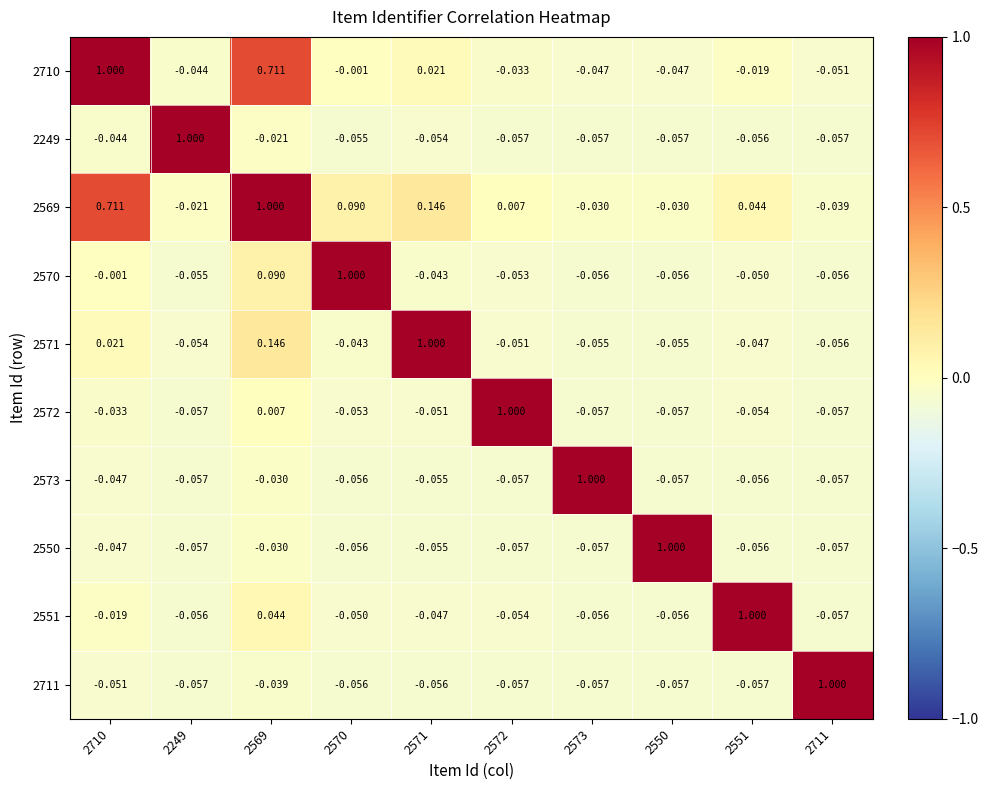

Reading right to left, extract all data points from this chart.

2710: 2711=-0.1	2551=-0.0	2550=-0.0	2573=-0.0	2572=-0.0	2571=0.0	2570=-0.0	2569=0.7	2249=-0.0	2710=1.0
2249: 2711=-0.1	2551=-0.1	2550=-0.1	2573=-0.1	2572=-0.1	2571=-0.1	2570=-0.1	2569=-0.0	2249=1.0	2710=-0.0
2569: 2711=-0.0	2551=0.0	2550=-0.0	2573=-0.0	2572=0.0	2571=0.1	2570=0.1	2569=1.0	2249=-0.0	2710=0.7
2570: 2711=-0.1	2551=-0.1	2550=-0.1	2573=-0.1	2572=-0.1	2571=-0.0	2570=1.0	2569=0.1	2249=-0.1	2710=-0.0
2571: 2711=-0.1	2551=-0.0	2550=-0.1	2573=-0.1	2572=-0.1	2571=1.0	2570=-0.0	2569=0.1	2249=-0.1	2710=0.0
2572: 2711=-0.1	2551=-0.1	2550=-0.1	2573=-0.1	2572=1.0	2571=-0.1	2570=-0.1	2569=0.0	2249=-0.1	2710=-0.0
2573: 2711=-0.1	2551=-0.1	2550=-0.1	2573=1.0	2572=-0.1	2571=-0.1	2570=-0.1	2569=-0.0	2249=-0.1	2710=-0.0
2550: 2711=-0.1	2551=-0.1	2550=1.0	2573=-0.1	2572=-0.1	2571=-0.1	2570=-0.1	2569=-0.0	2249=-0.1	2710=-0.0
2551: 2711=-0.1	2551=1.0	2550=-0.1	2573=-0.1	2572=-0.1	2571=-0.0	2570=-0.1	2569=0.0	2249=-0.1	2710=-0.0
2711: 2711=1.0	2551=-0.1	2550=-0.1	2573=-0.1	2572=-0.1	2571=-0.1	2570=-0.1	2569=-0.0	2249=-0.1	2710=-0.1